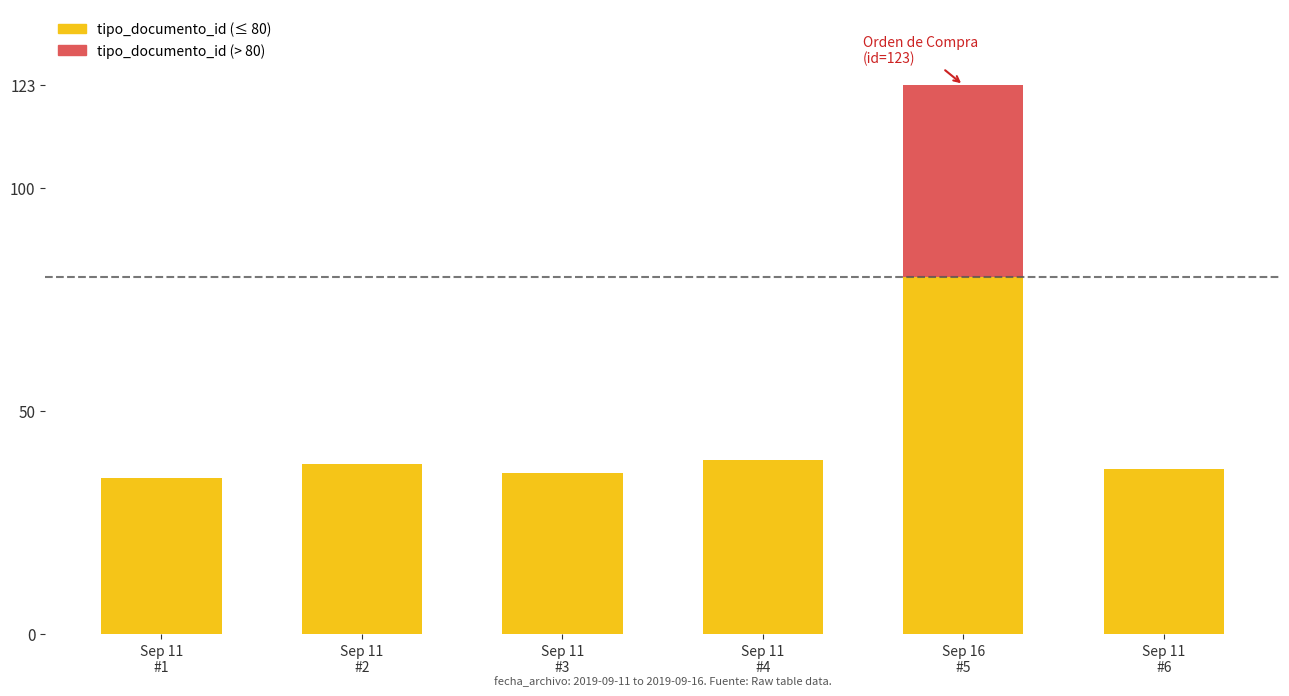

The chart shows a value of 46 at 2019-09-11. True or false?

False